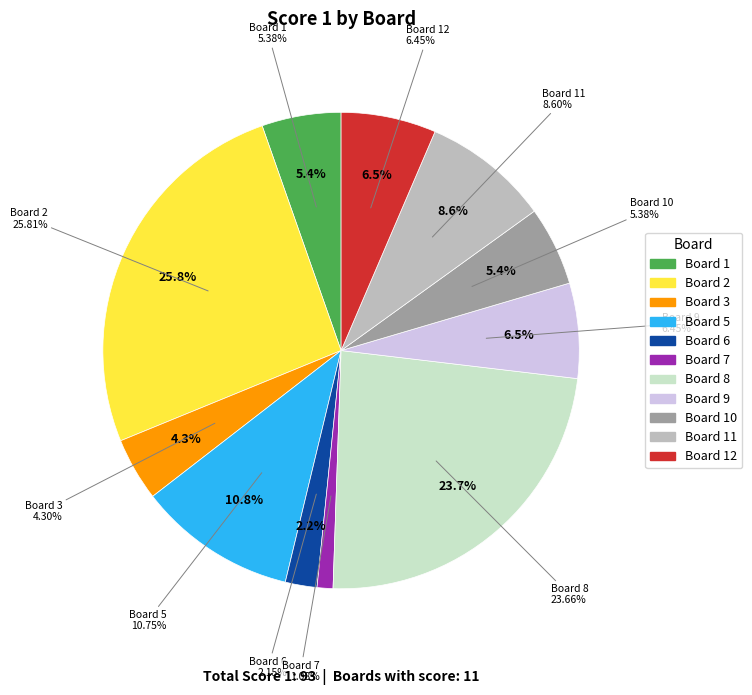

Is the sum of 8 and 12 greater than half?

No